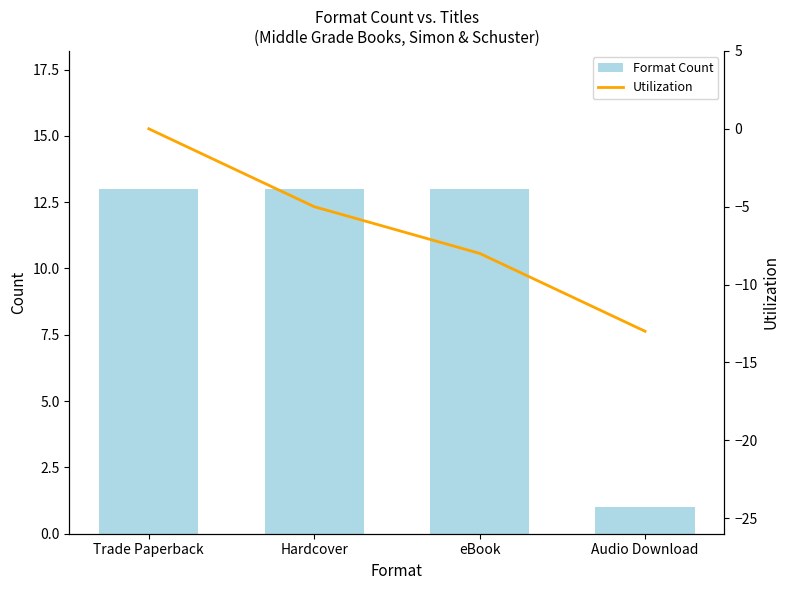

What is the average value of the Format Count series?

10